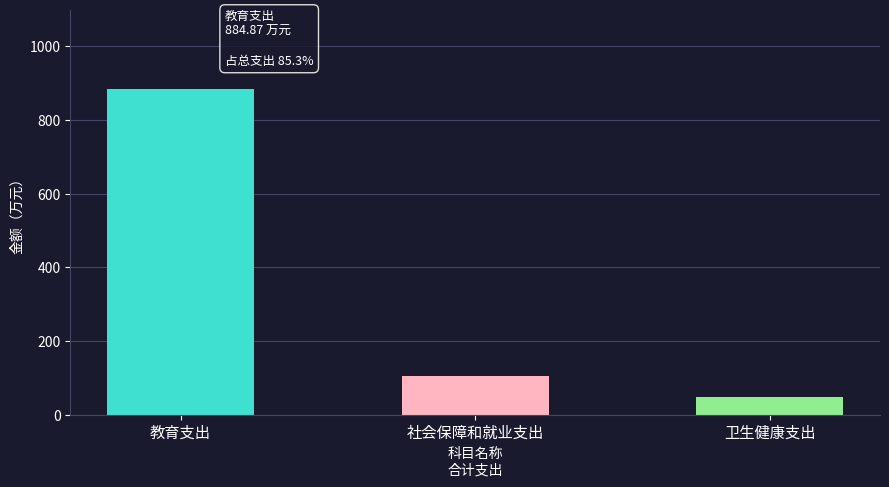

Which category has the lowest value across all series?

卫生健康支出